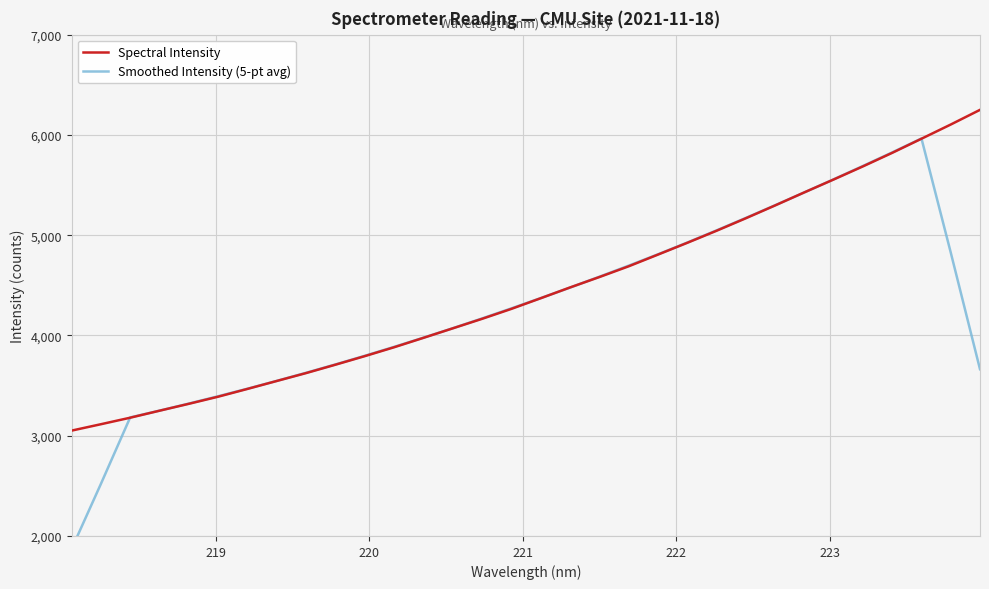

What is the greatest value displayed?

6249.8